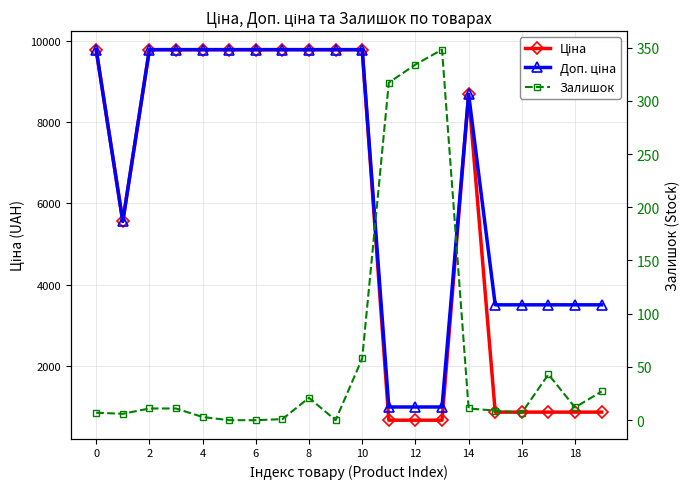

True or false: Залишок and Доп. ціна cross at least once.

False